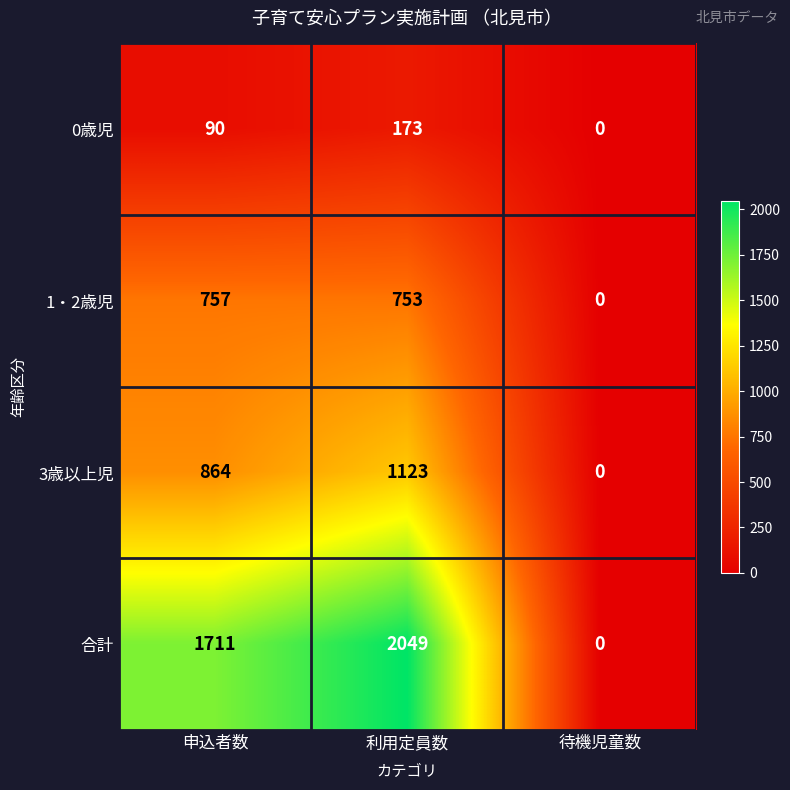

Which series has the largest total across all categories?

合計